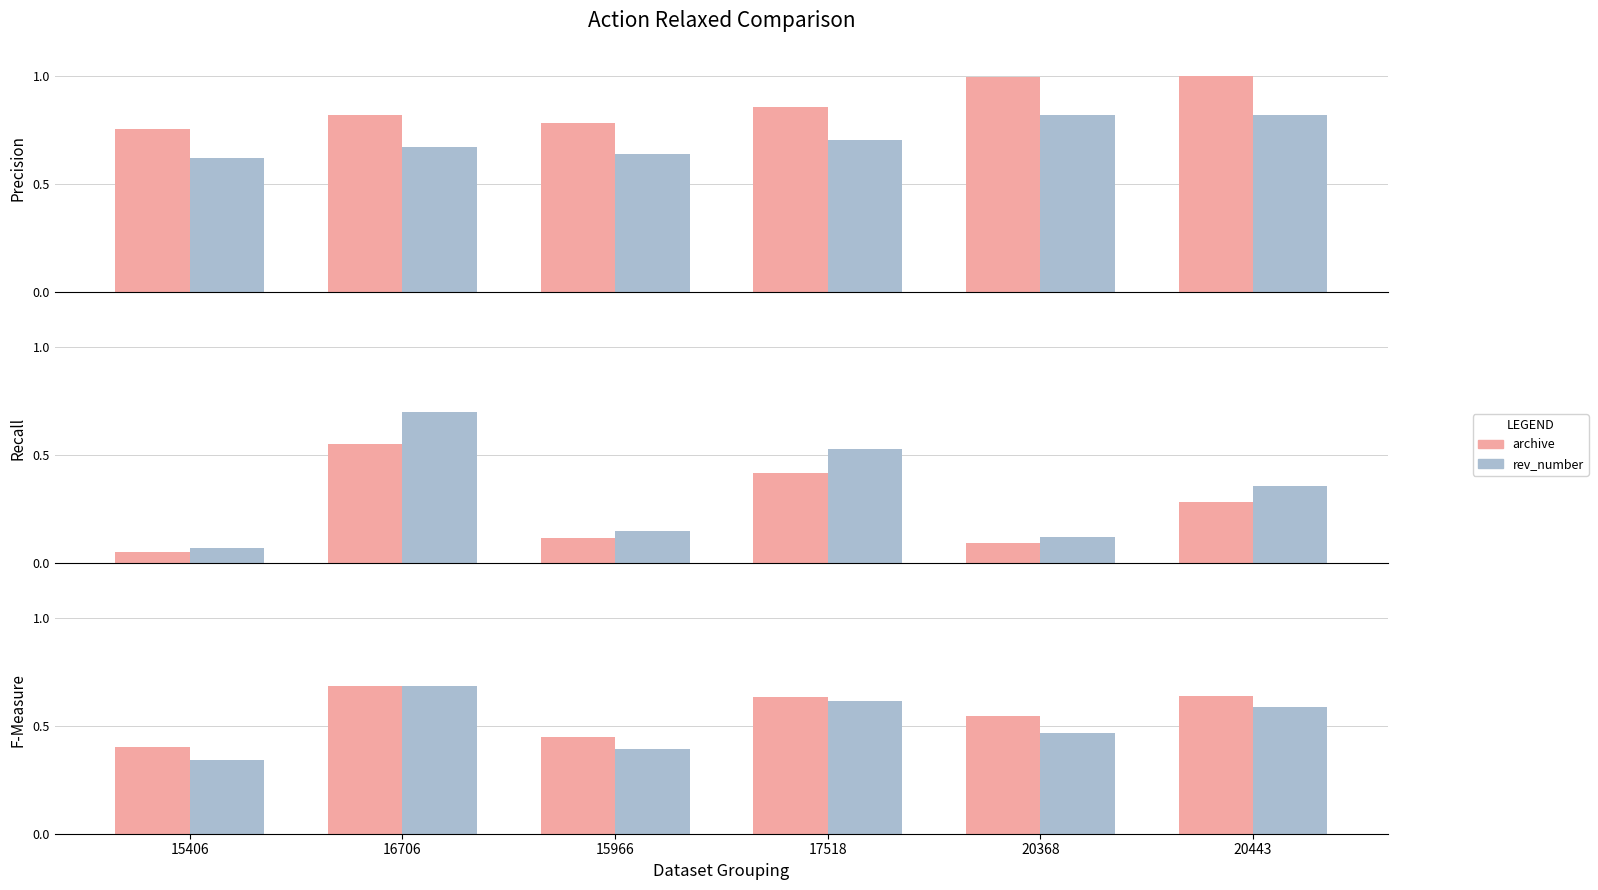

What is the difference between the highest and lowest values at 20443?

0.1